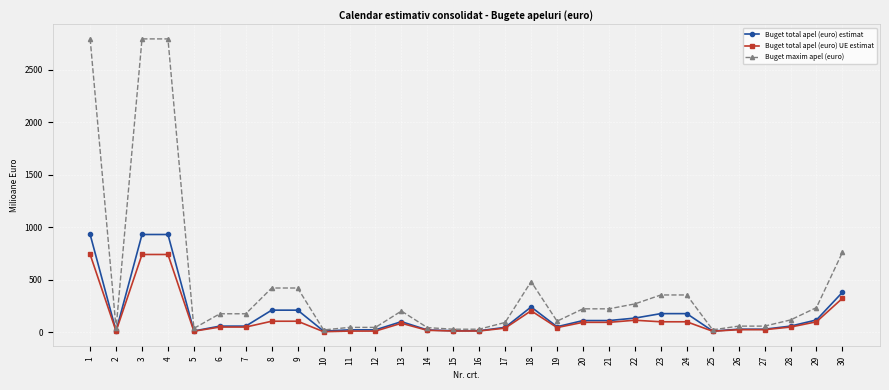

Is the value of Buget total apel (euro) estimat at 13 greater than the value of Buget total apel (euro) UE estimat at 11?

Yes